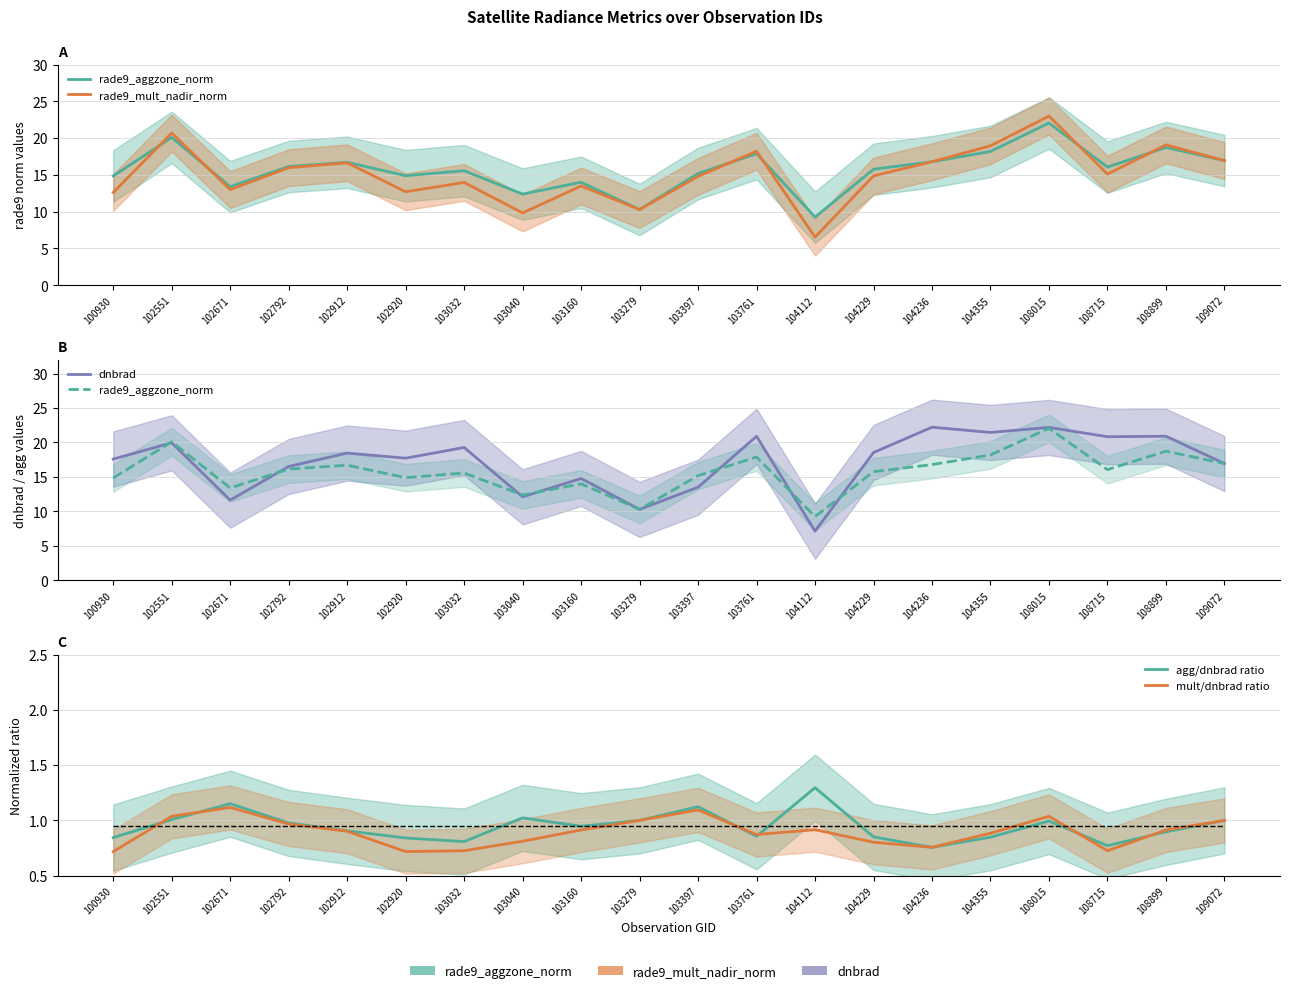

What are all the series names shown in the legend?

rade9_aggzone_norm, rade9_mult_nadir_norm, dnbrad, agg/dnbrad ratio, mult/dnbrad ratio